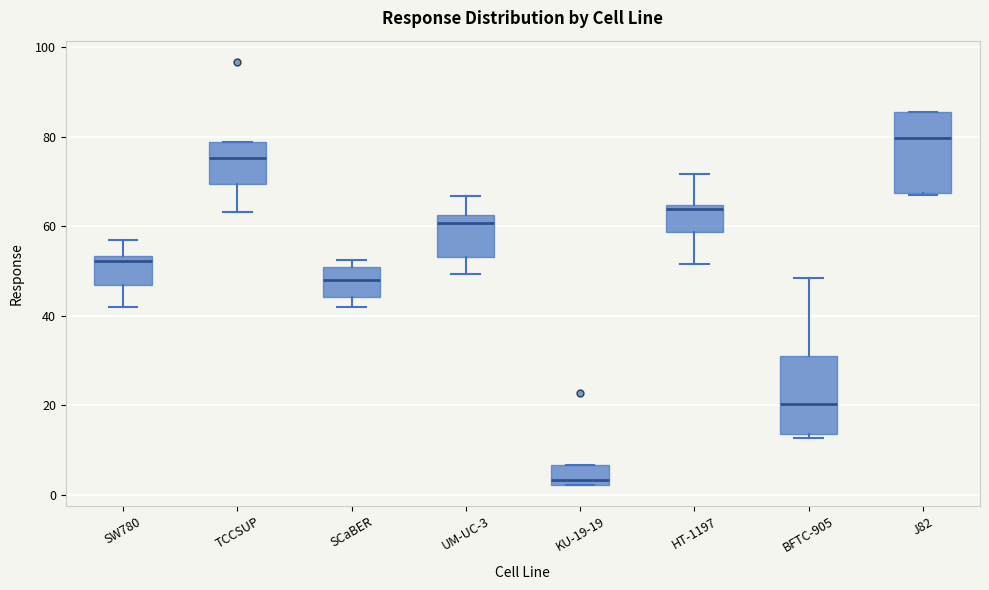

Which box has the lowest median line?

KU-19-19